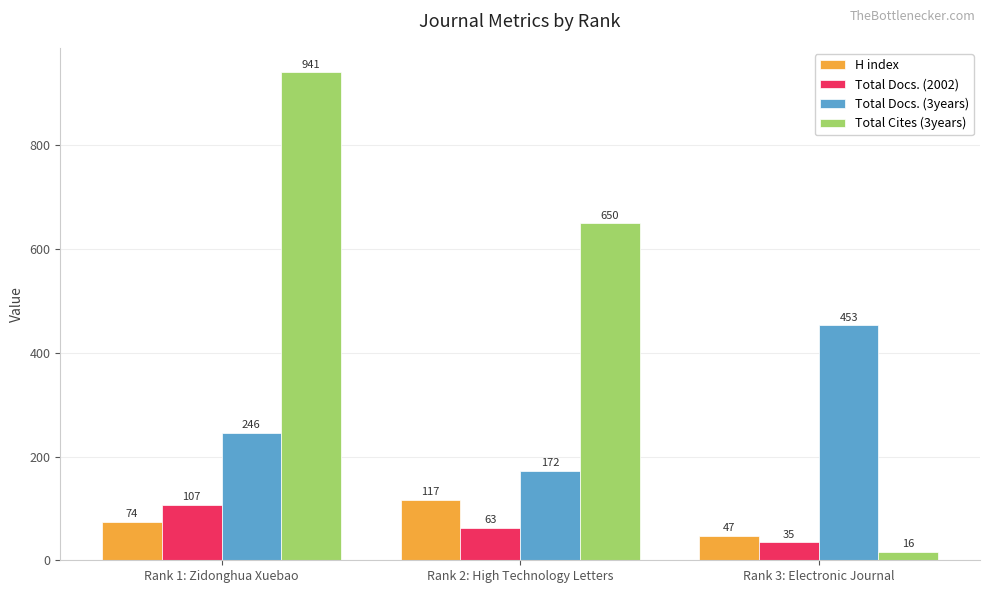

Rank the categories by H index value from highest to lowest.

Rank 2: High Technology Letters, Rank 1: Zidonghua Xuebao, Rank 3: Electronic Journal